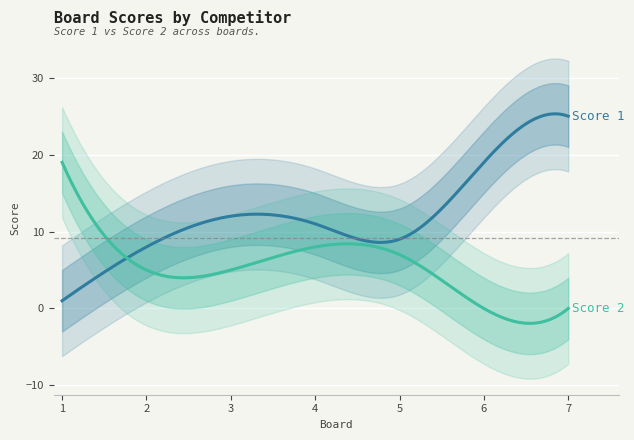

Which has a higher value, 4 or 6?

6